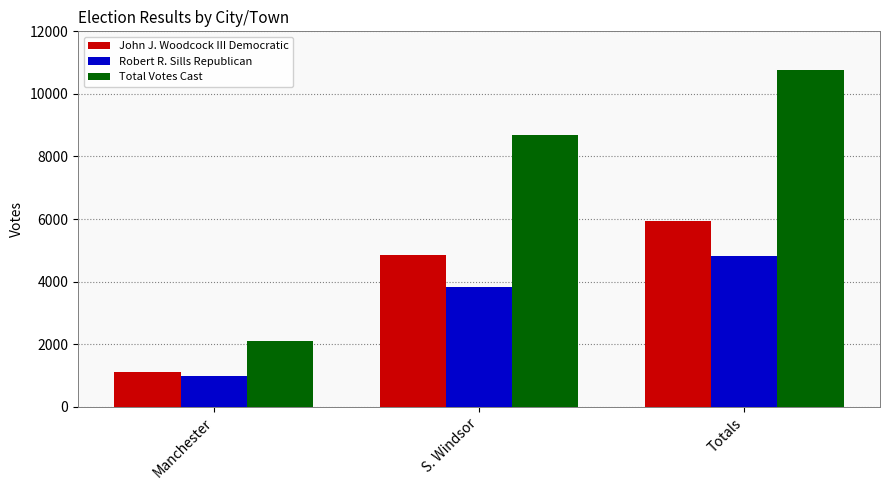

At which category is the sum across all series the highest?

Totals